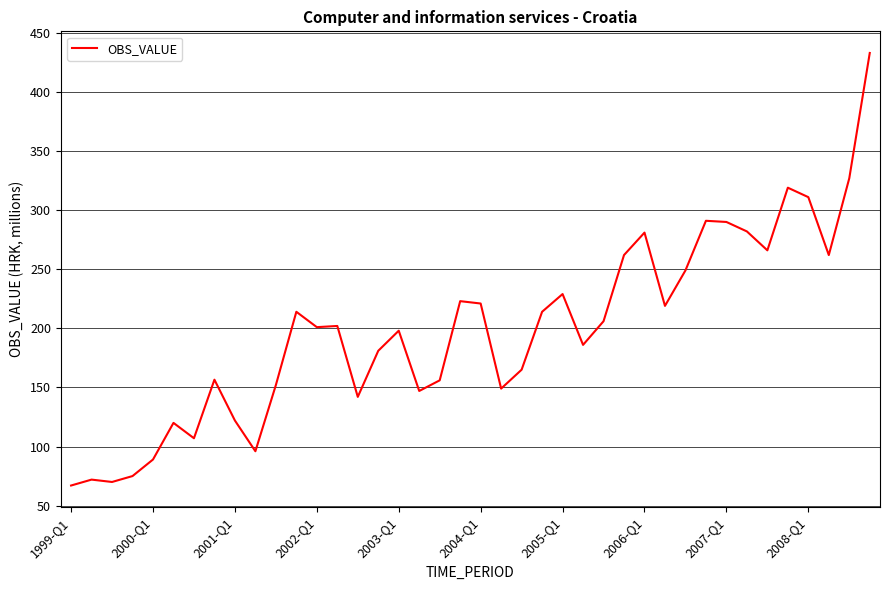

Is this an area chart (filled region under the line)?

No